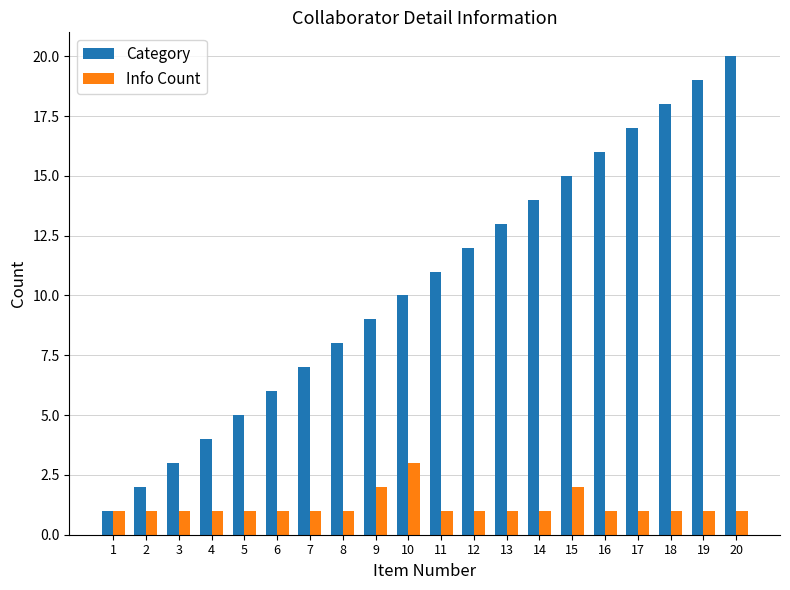

Which label corresponds to the largest value in the chart?

20